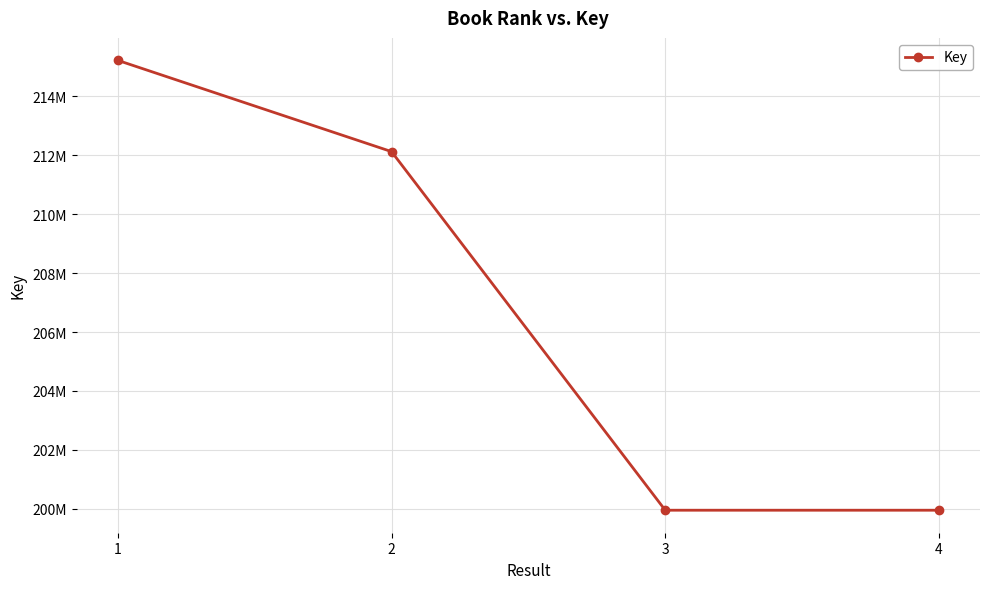

Does the chart display data point markers on the line(s)?

Yes